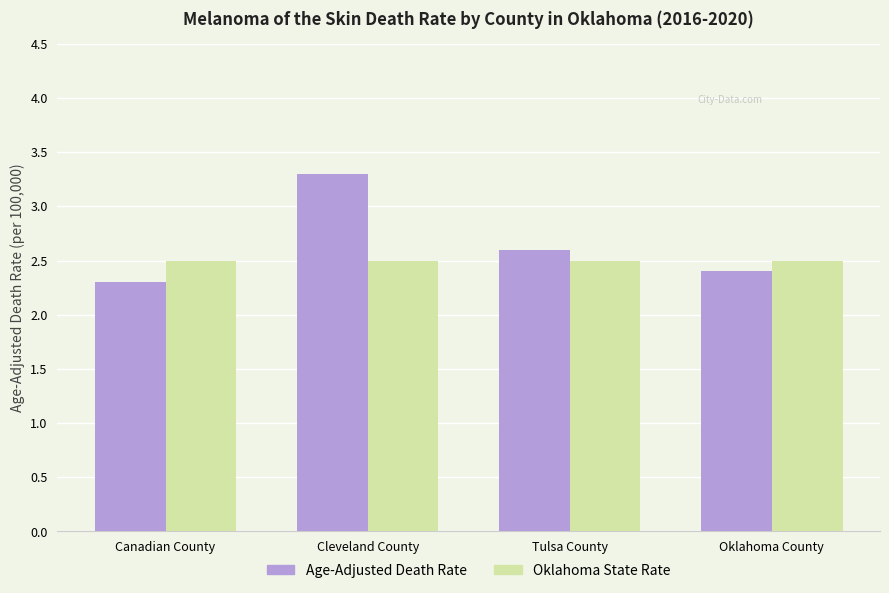

What are all the series names shown in the legend?

Age-Adjusted Death Rate, Oklahoma State Rate